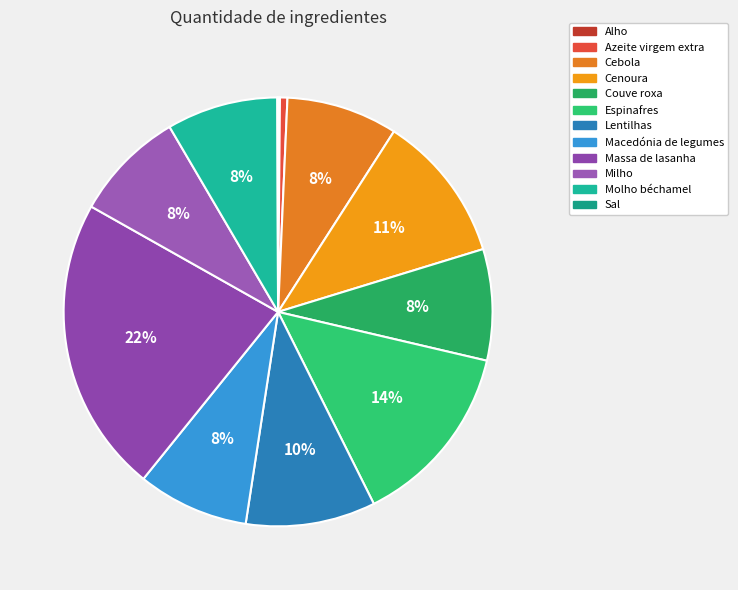

True or false: Alho accounts for 1% of the total.

False